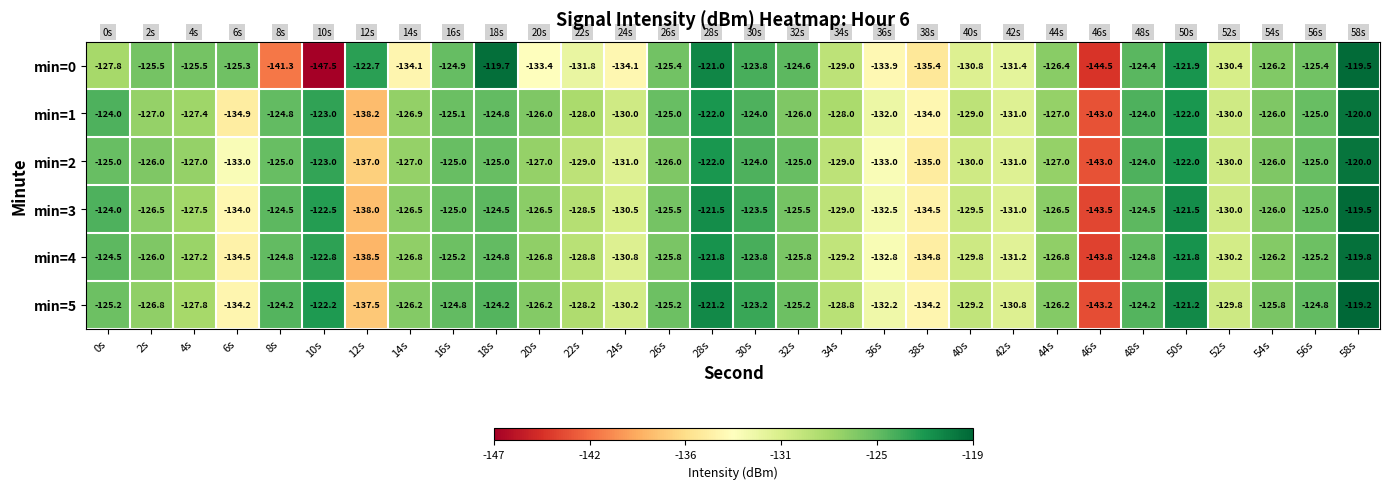

The value of min=0 at 20s is -133.4. True or false?

True